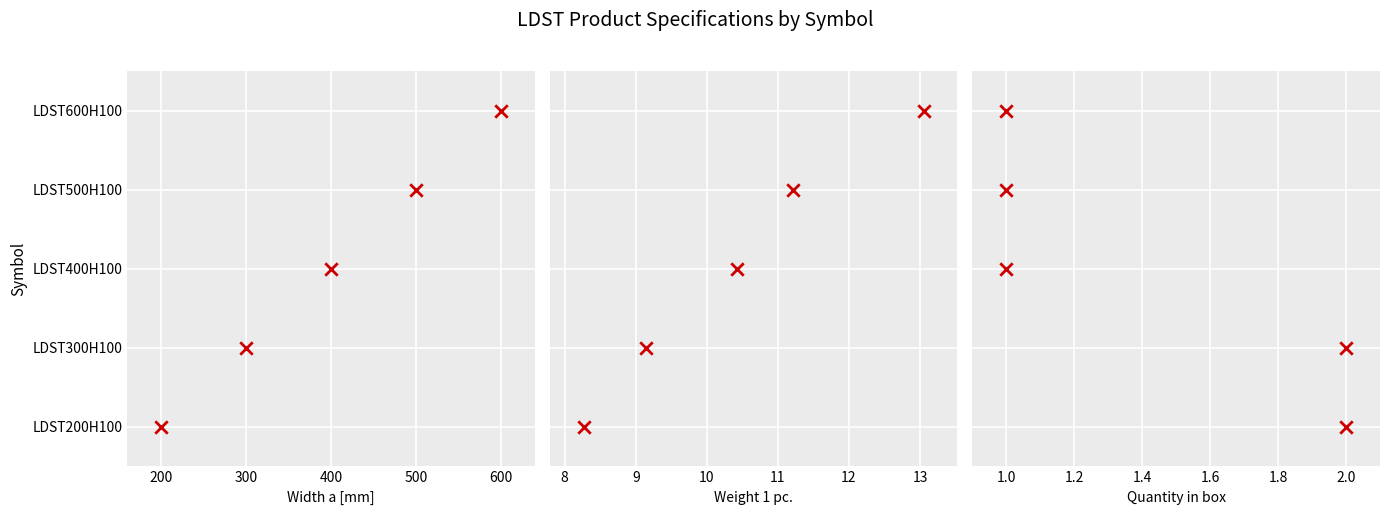

Which series has the largest total across all categories?

Width a [mm]